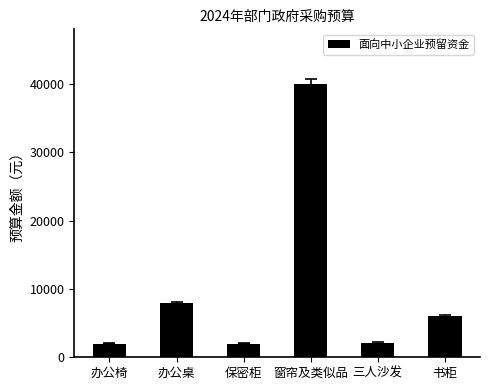

What is the value of the 5th bar from the left?

2100